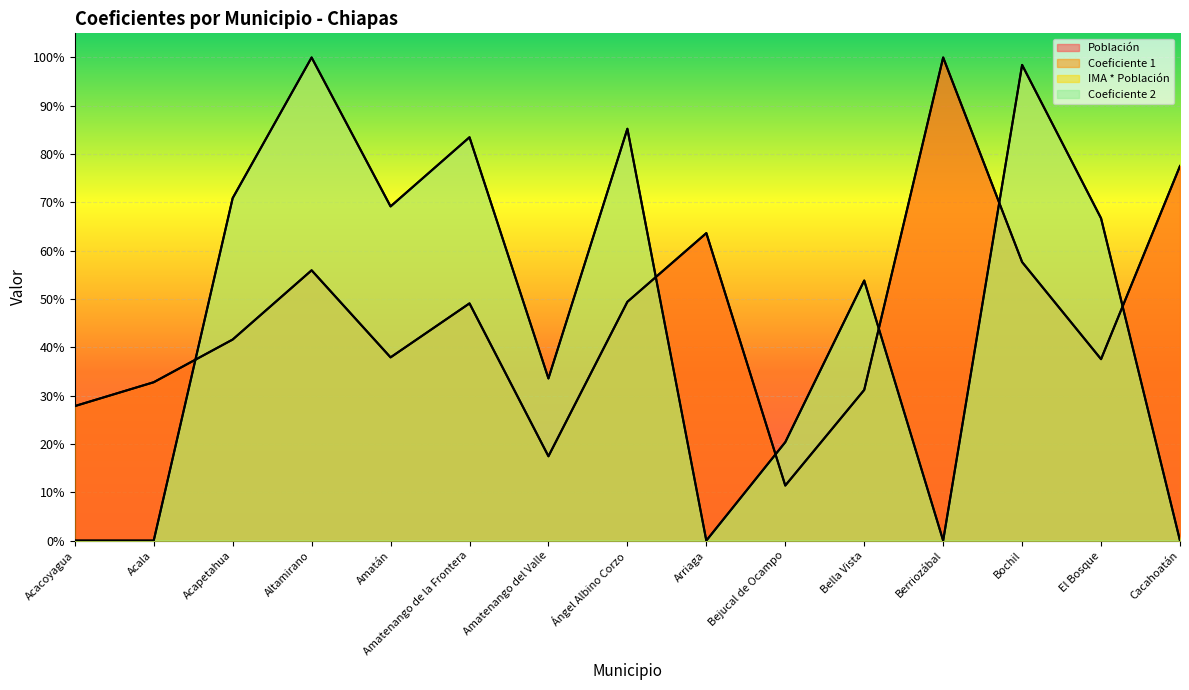

Does the chart display data point markers on the line(s)?

No